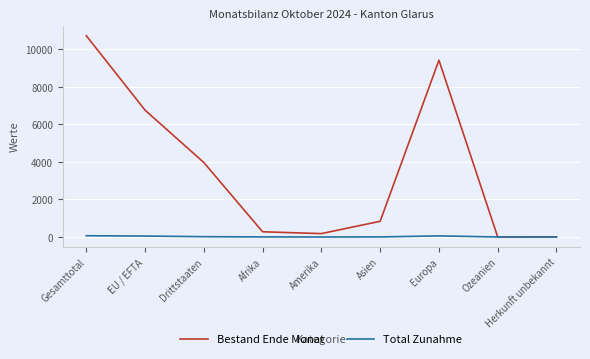

Between Gesamttotal and Herkunft unbekannt, which series saw the biggest shift?

Bestand Ende Monat